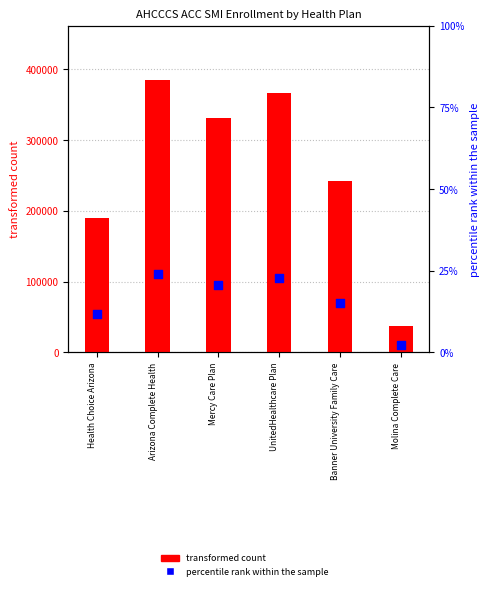

Which series has the widest spread of Y values?

transformed count